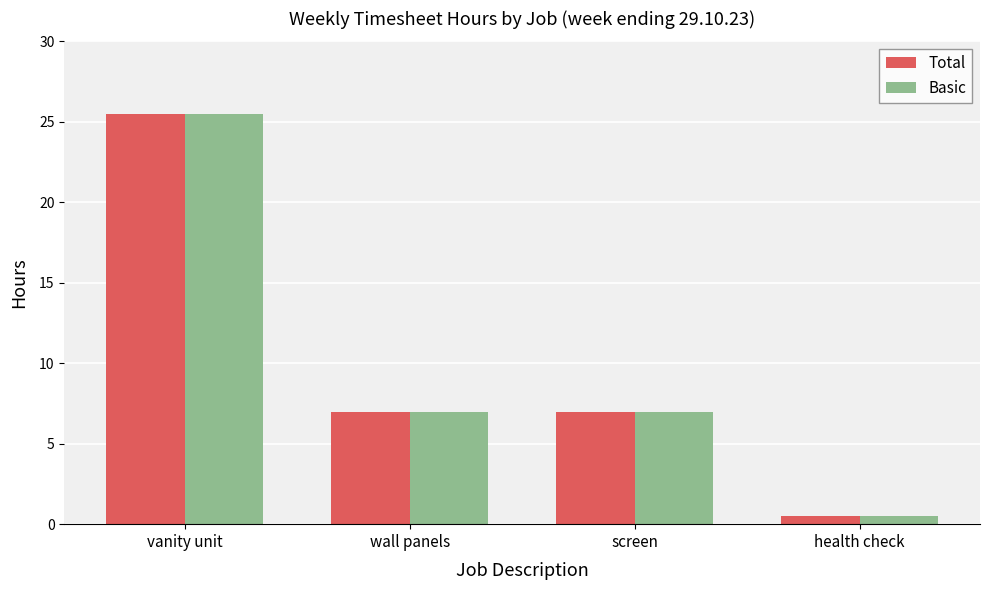

Which category has the highest value across all series?

vanity unit